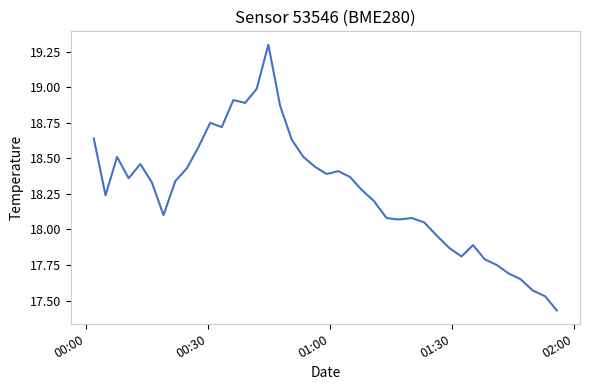

What is the difference between the maximum and minimum values?

1.9